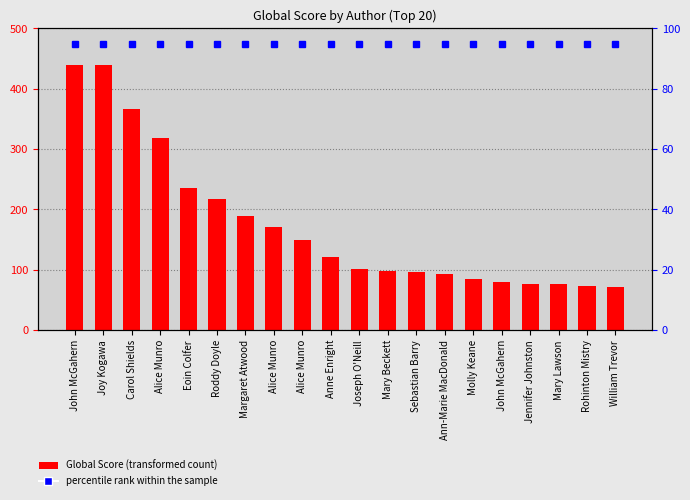

What is the label of the 4th bar from the left?

Alice Munro